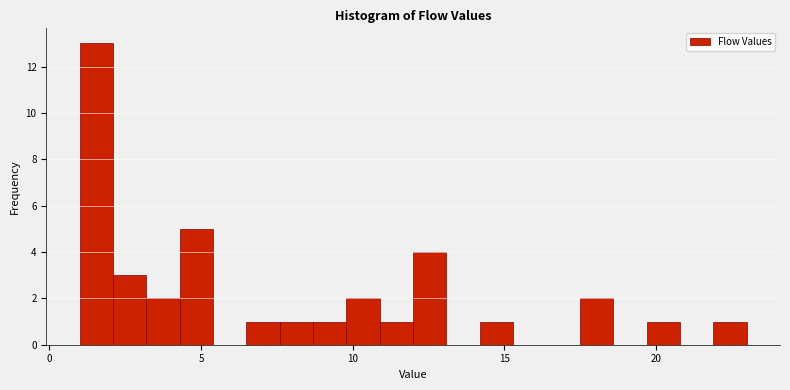

Read against the x-axis, roughly where is the centre of the tallest bar?

1.5